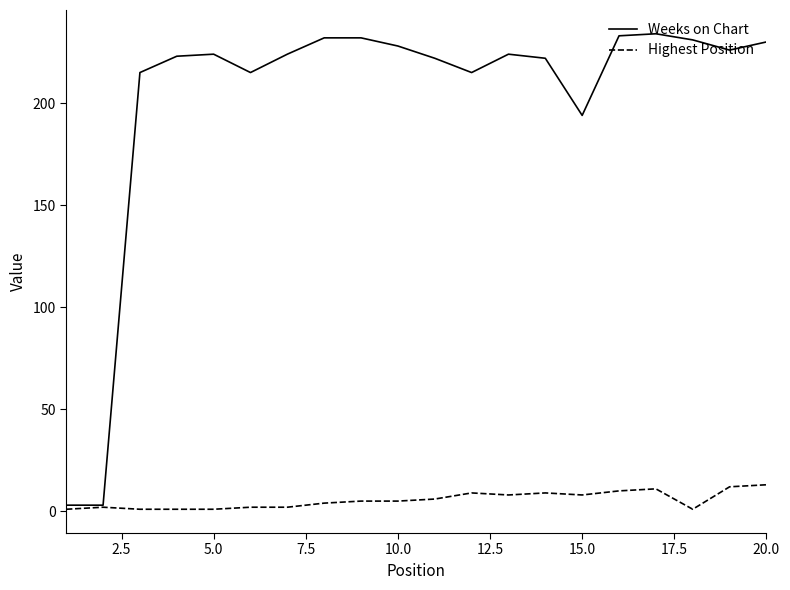

What is the greatest value displayed?

234